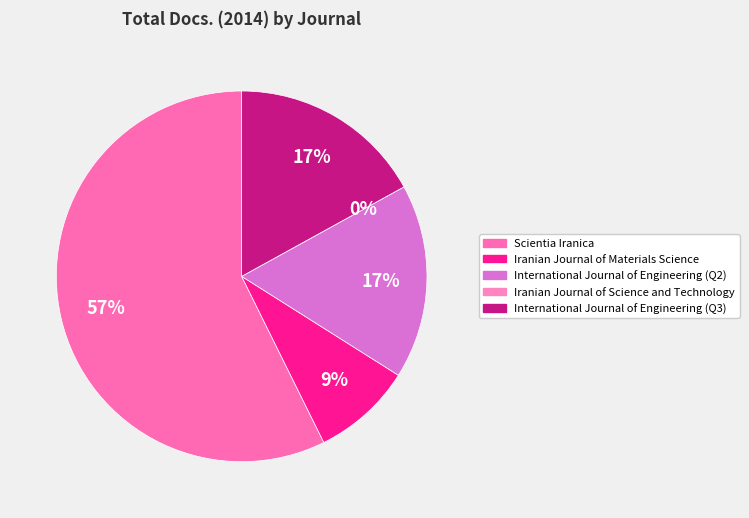

Which category accounts for the majority?

Scientia Iranica